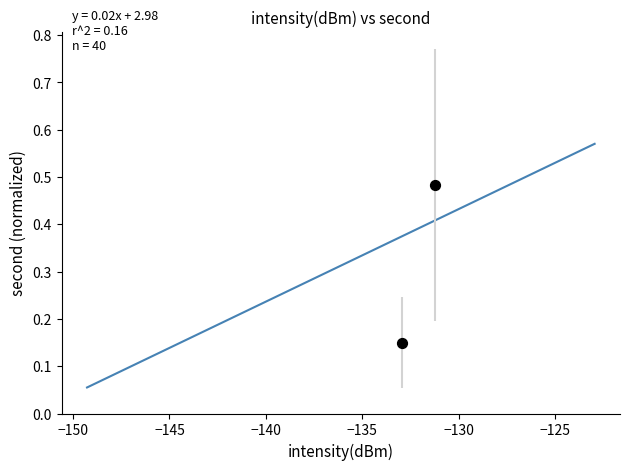

What is the range of Y values (max minus min)?

0.3